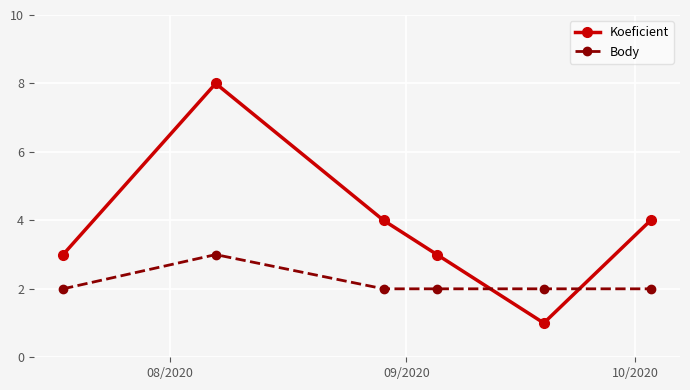

Which series has the widest spread of values?

Koeficient